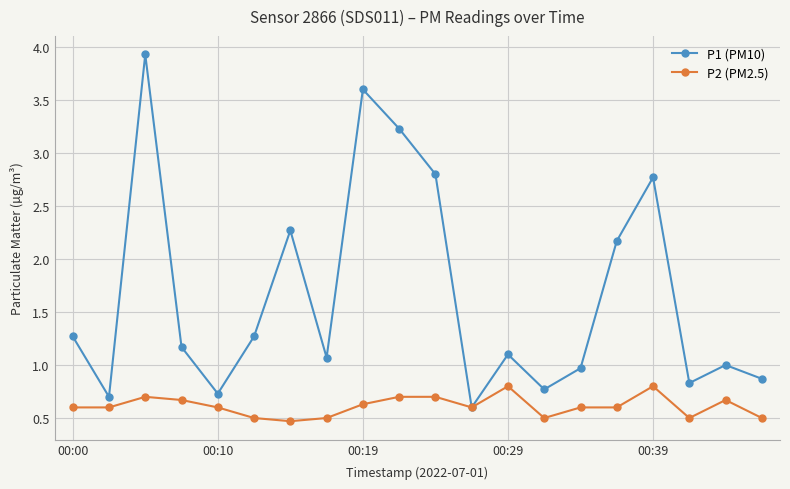

What is the minimum value shown in the chart?

0.5